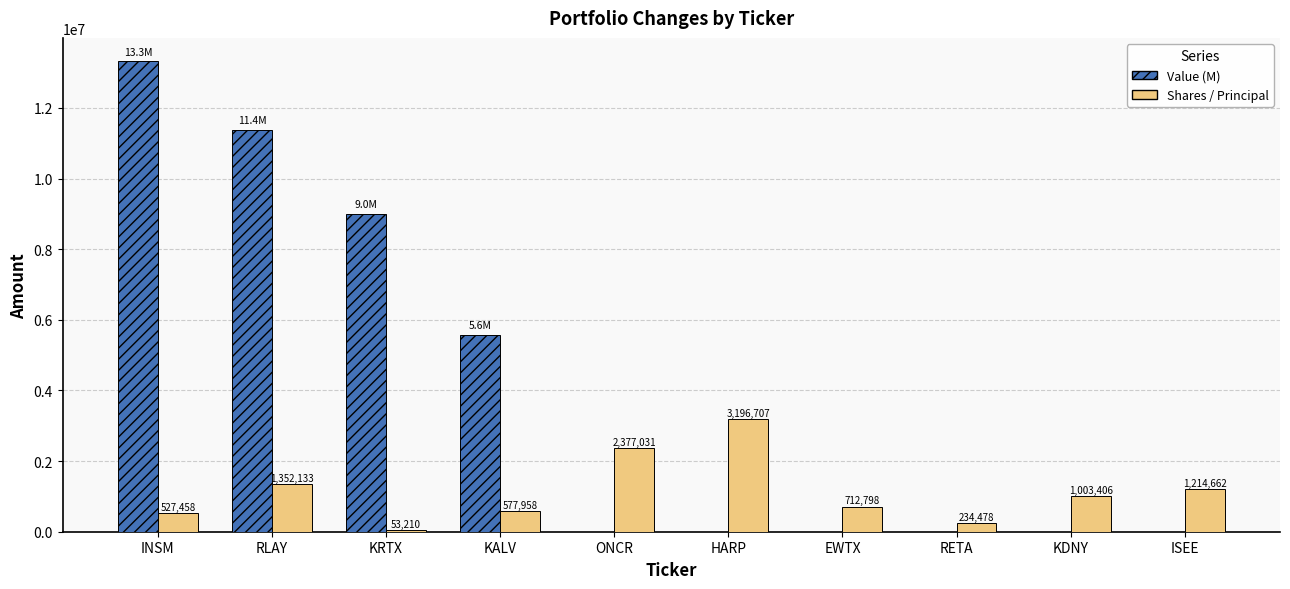

Which category has the highest value in the Shares / Principal series?

HARP